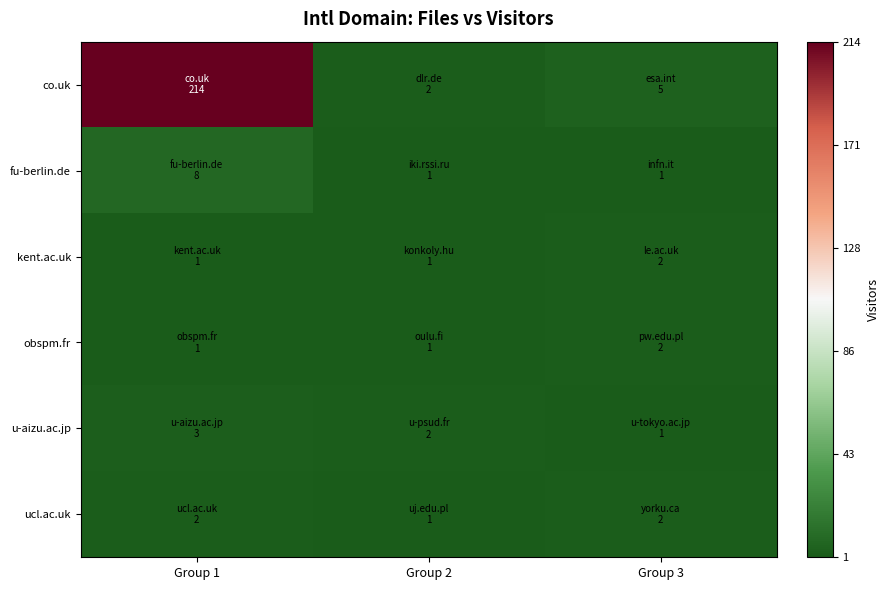

How many categories are shown in the chart?

3